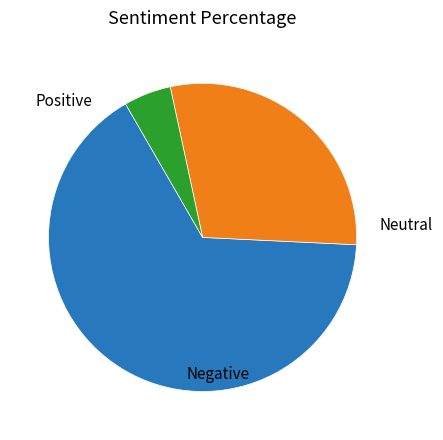

Is there any slice that represents more than half of the pie?

Yes